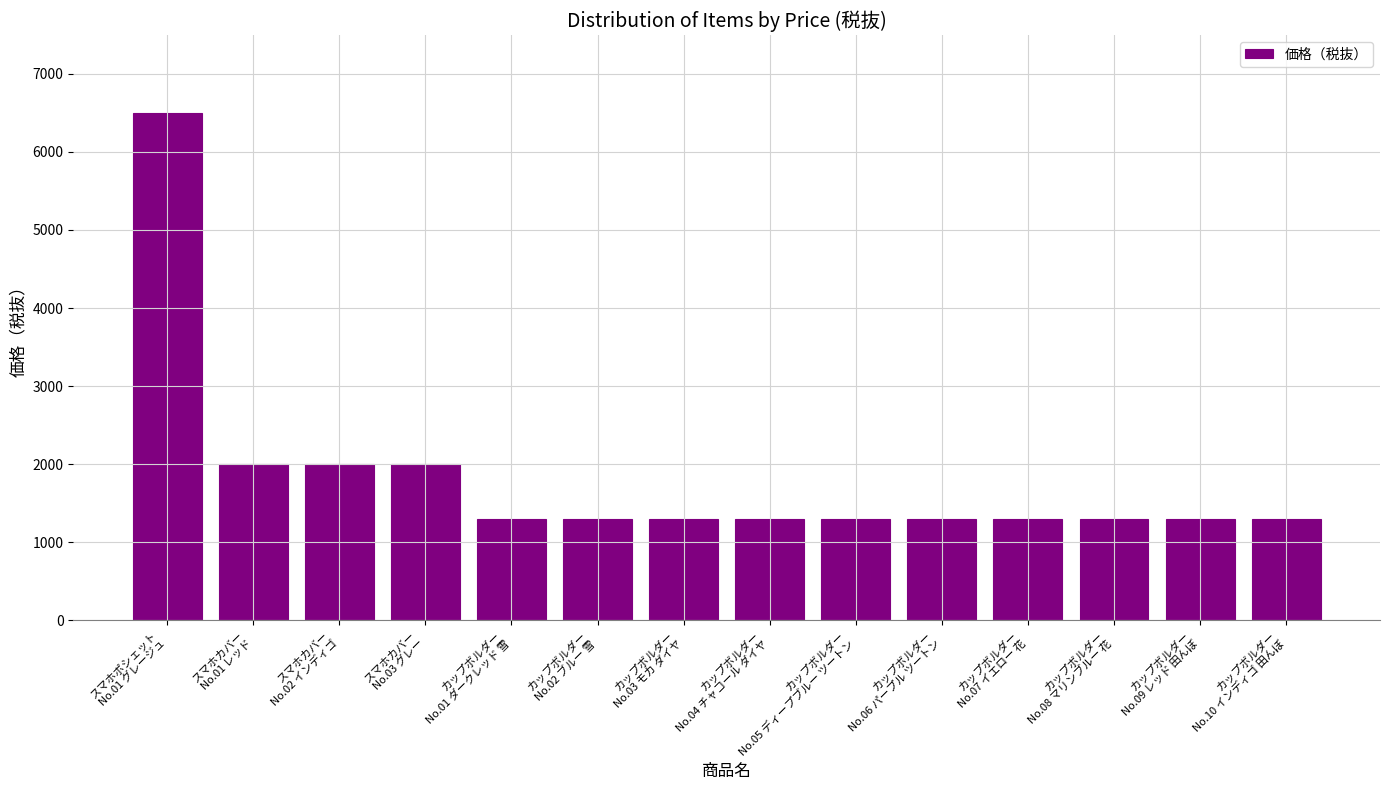

Reading left to right, extract all data points from this chart.

スマホポシェット
No.01 グレージュ=6500	スマホカバー
No.01 レッド=2000	スマホカバー
No.02 インディゴ=2000	スマホカバー
No.03 グレー=2000	カップボルダー
No.01 ダークレッド 雪=1300	カップボルダー
No.02 ブルー 雪=1300	カップボルダー
No.03 モカ ダイヤ=1300	カップボルダー
No.04 チャコール ダイヤ=1300	カップボルダー
No.05 ディープブルー ツートン=1300	カップボルダー
No.06 パープル ツートン=1300	カップボルダー
No.07 イエロー 花=1300	カップボルダー
No.08 マリンブルー 花=1300	カップボルダー
No.09 レッド 田んぼ=1300	カップボルダー
No.10 インディゴ 田んぼ=1300